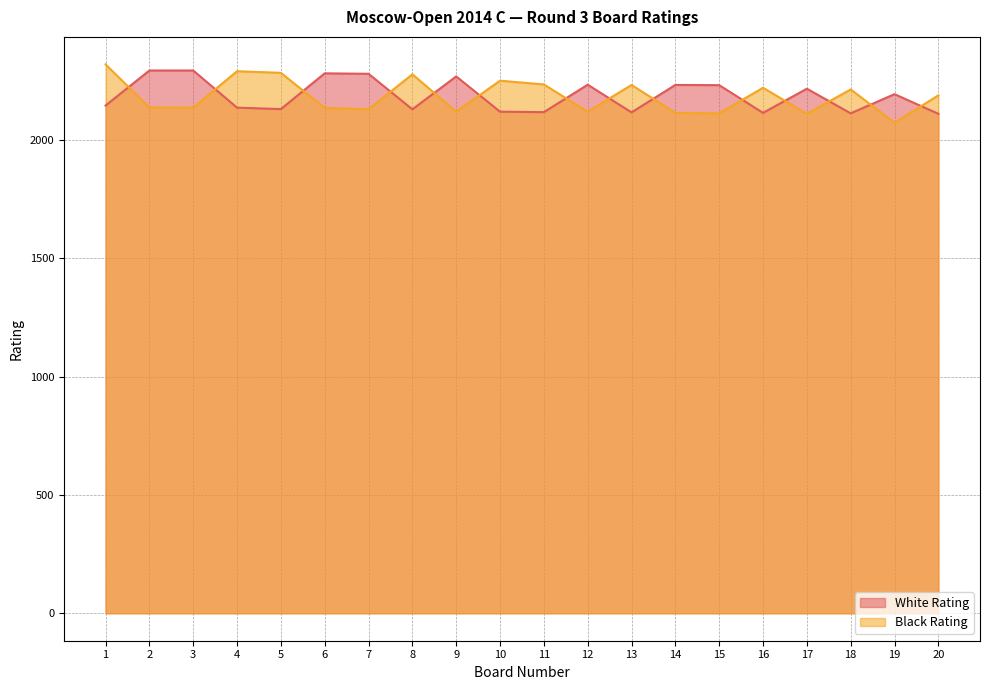

What is the spread (max minus min) of values at 8?

148